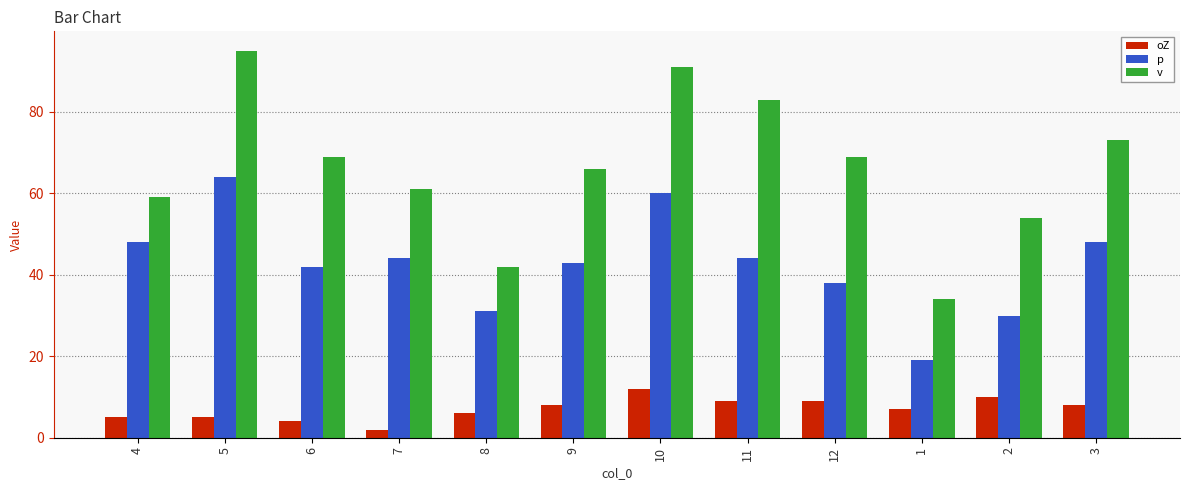

What is the approximate value of oZ at 12, to the nearest 5?

10